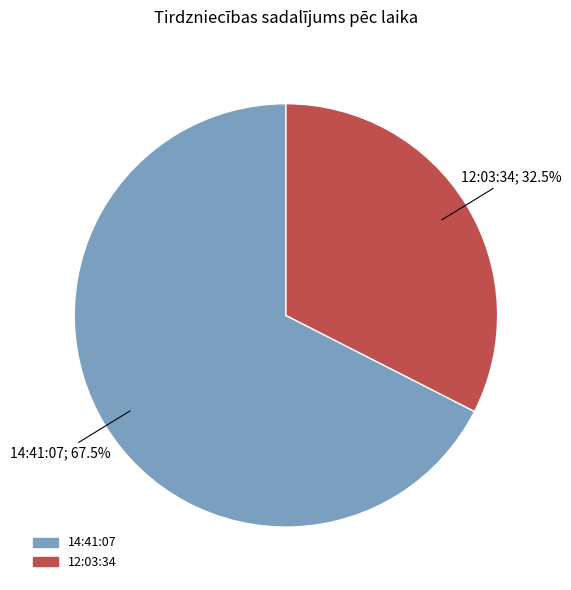

Is it true that 12:03:34 is 24% of the pie?

False